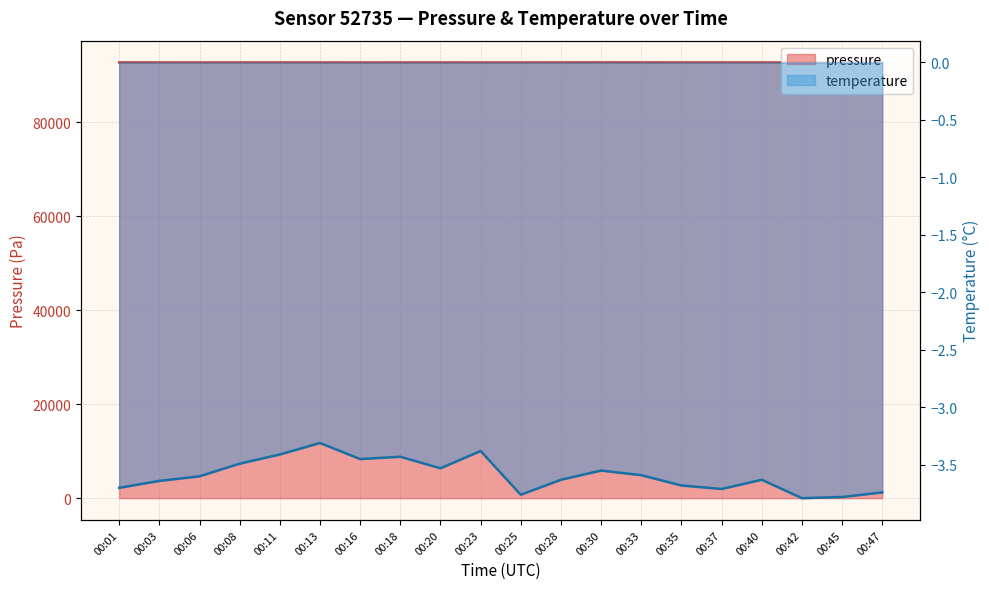

What is the approximate value of pressure at 00:25?

92698.2